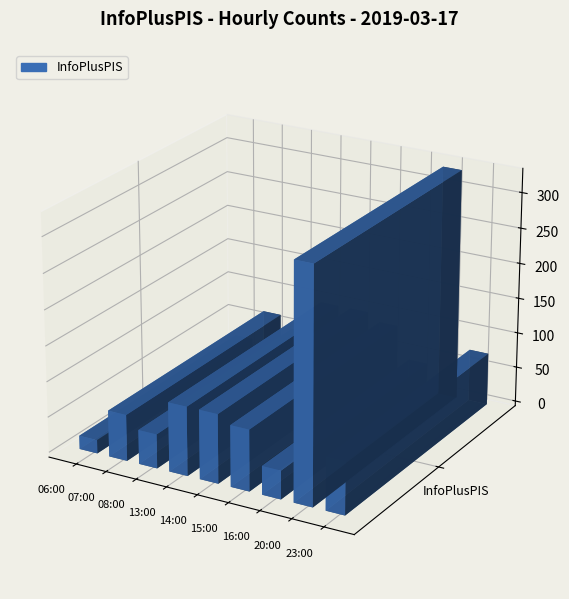

What is the average value?

95